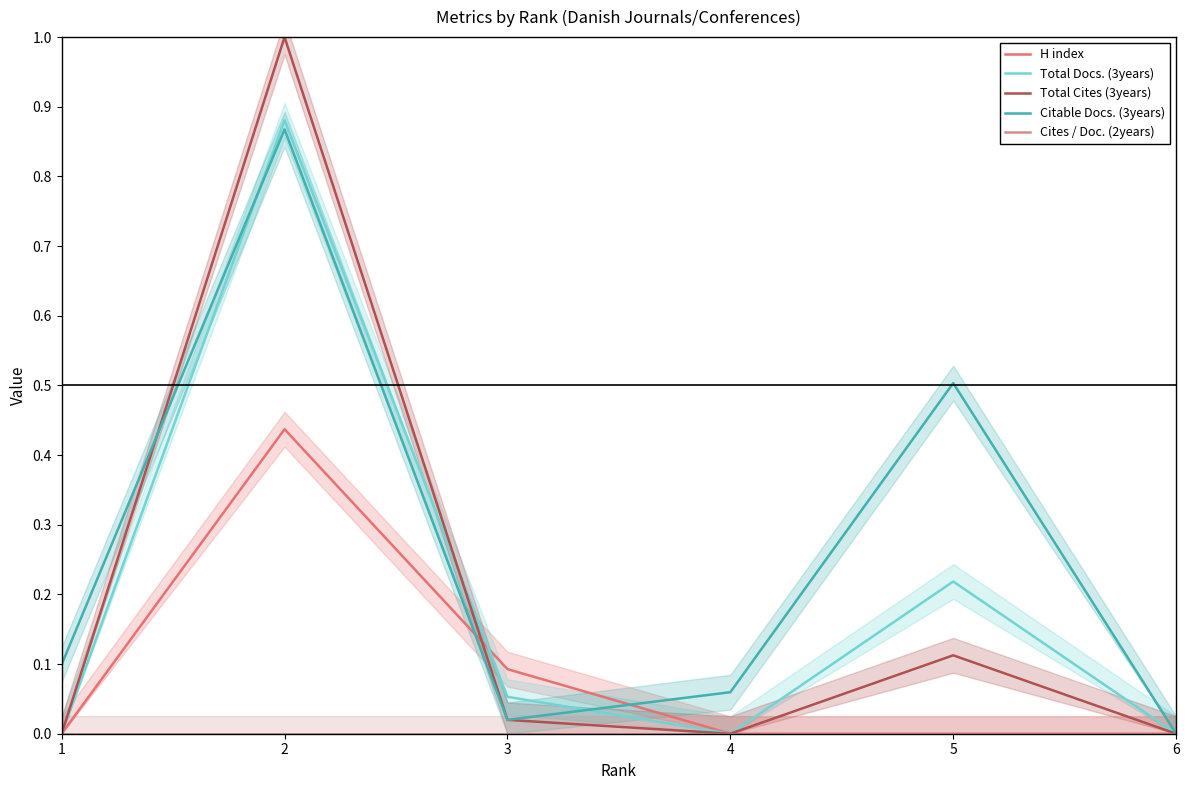

How many lines are shown in the chart?

5